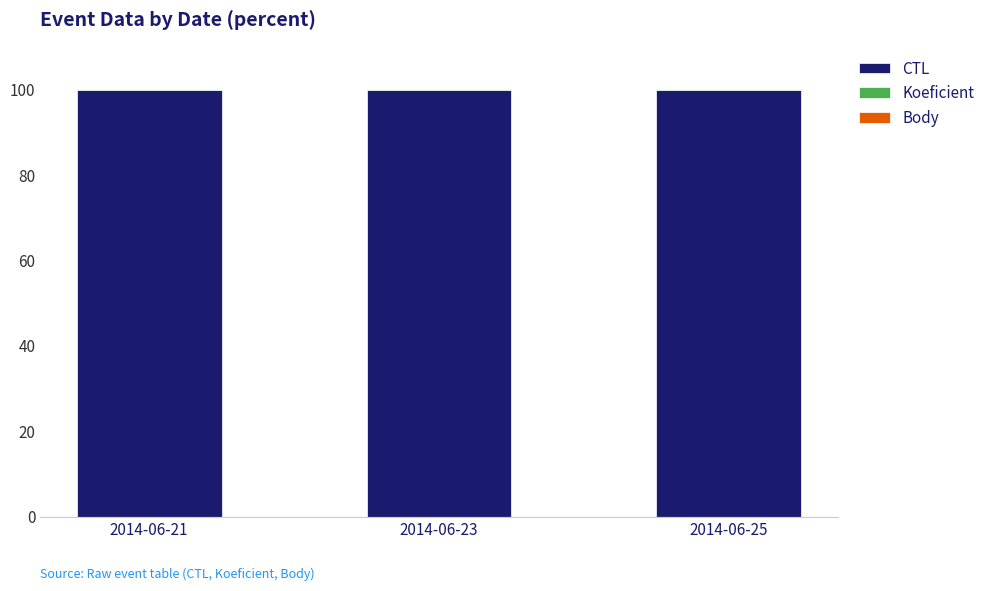

True or false: CTL has a value of 51.2 at 2014-06-23.

False